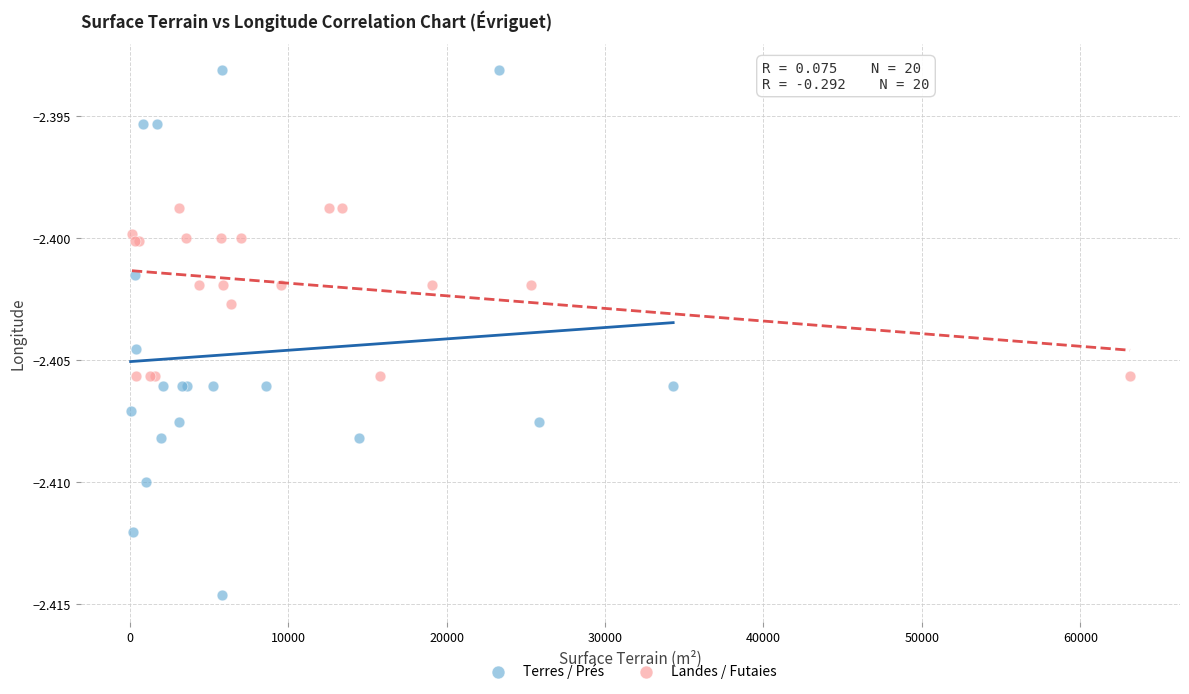

Which series has the largest Y range (max minus min)?

Terres / Prés